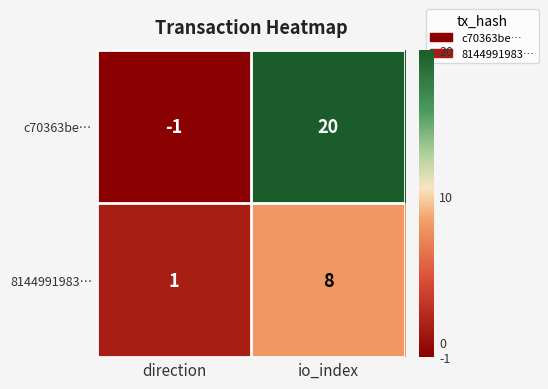

Reading left to right, extract all data points from this chart.

c70363be…: -1	20
8144991983…: 1	8